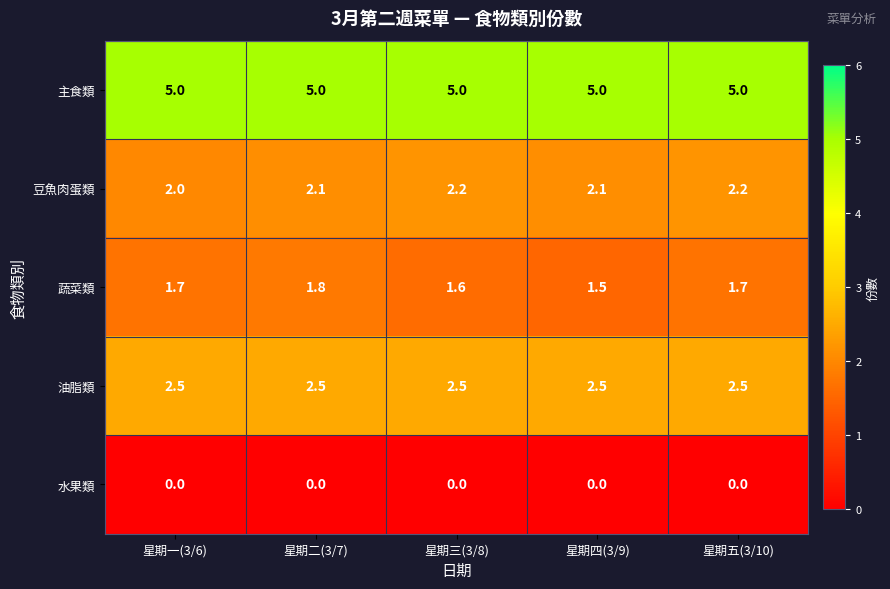

What is the spread (max minus min) of values at 星期二(3/7)?

5.0